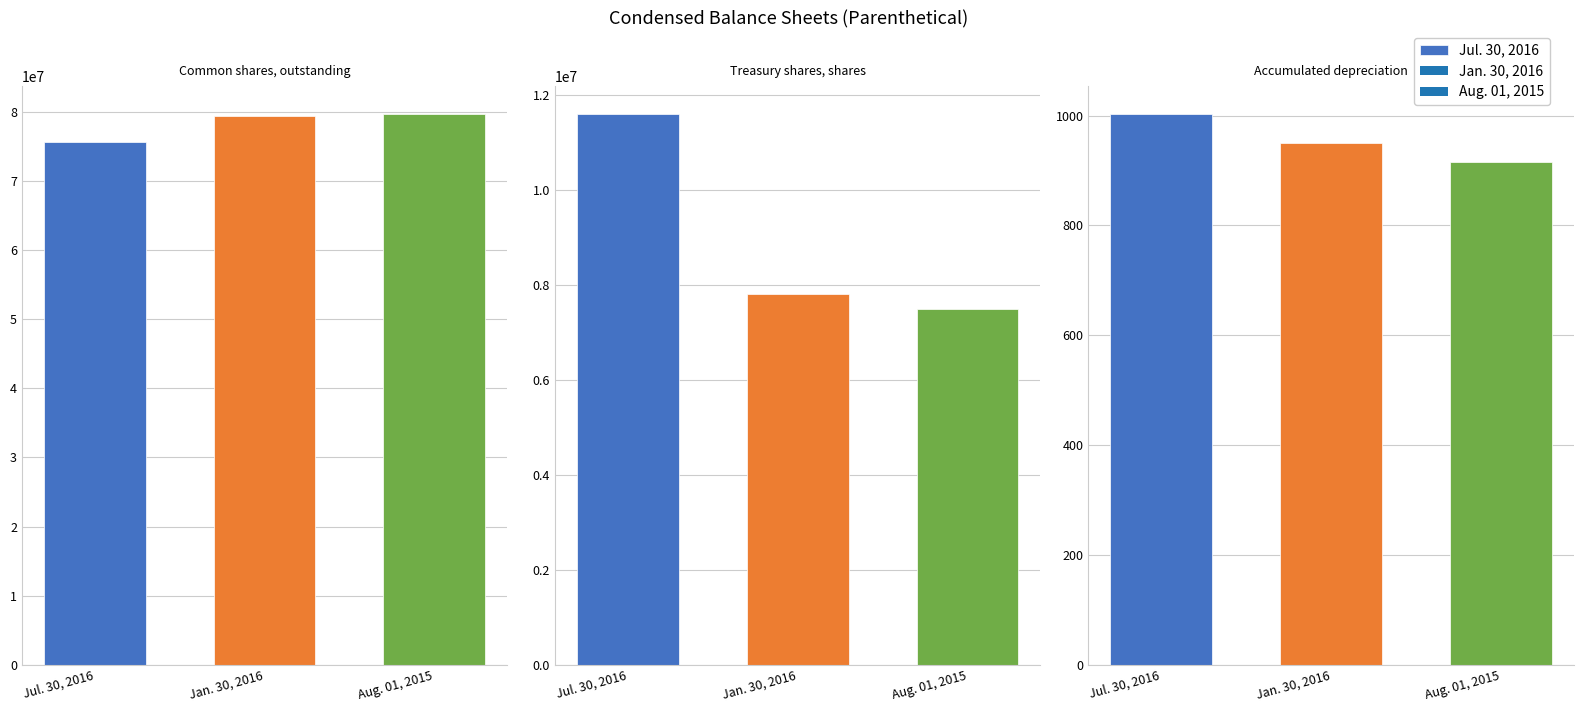

The Common shares, outstanding series shows 106542930.6 at Jul. 30, 2016. True or false?

False